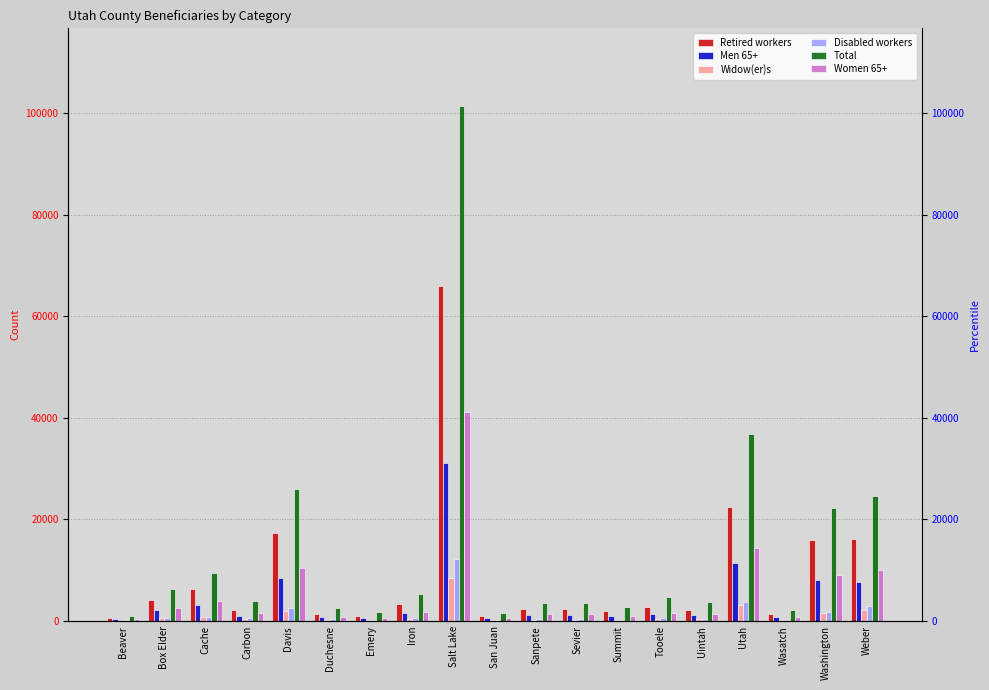

Reading left to right, transcribe all the data shown in this chart.

Retired workers: Beaver=650	Box Elder=4185	Cache=6280	Carbon=2145	Davis=17355	Duchesne=1470	Emery=1070	Iron=3320	Salt Lake=66005	San Juan=890	Sanpete=2375	Sevier=2360	Summit=1945	Tooele=2795	Uintah=2230	Utah=22515	Wasatch=1365	Washington=15995	Weber=16120
Men 65+: Beaver=345	Box Elder=2125	Cache=3185	Carbon=1085	Davis=8430	Duchesne=765	Emery=550	Iron=1670	Salt Lake=31080	San Juan=500	Sanpete=1185	Sevier=1215	Summit=985	Tooele=1370	Uintah=1170	Utah=11470	Wasatch=700	Washington=8010	Weber=7640
Widow(er)s: Beaver=90	Box Elder=550	Cache=760	Carbon=495	Davis=1980	Duchesne=225	Emery=160	Iron=395	Salt Lake=8440	San Juan=205	Sanpete=285	Sevier=295	Summit=220	Tooele=410	Uintah=400	Utah=3250	Wasatch=150	Washington=1615	Weber=2140
Disabled workers: Beaver=115	Box Elder=560	Cache=825	Carbon=660	Davis=2480	Duchesne=330	Emery=240	Iron=665	Salt Lake=12150	San Juan=175	Sanpete=410	Sevier=385	Summit=215	Tooele=620	Uintah=405	Utah=3775	Wasatch=210	Washington=1760	Weber=2900
Total: Beaver=1020	Box Elder=6275	Cache=9420	Carbon=3920	Davis=26035	Duchesne=2510	Emery=1800	Iron=5255	Salt Lake=101510	San Juan=1595	Sanpete=3645	Sevier=3555	Summit=2805	Tooele=4660	Uintah=3710	Utah=36860	Wasatch=2090	Washington=22345	Weber=24695
Women 65+: Beaver=385	Box Elder=2585	Cache=3875	Carbon=1500	Davis=10525	Duchesne=865	Emery=630	Iron=1840	Salt Lake=41165	San Juan=570	Sanpete=1365	Sevier=1350	Summit=1030	Tooele=1655	Uintah=1435	Utah=14445	Wasatch=780	Washington=9125	Weber=10085